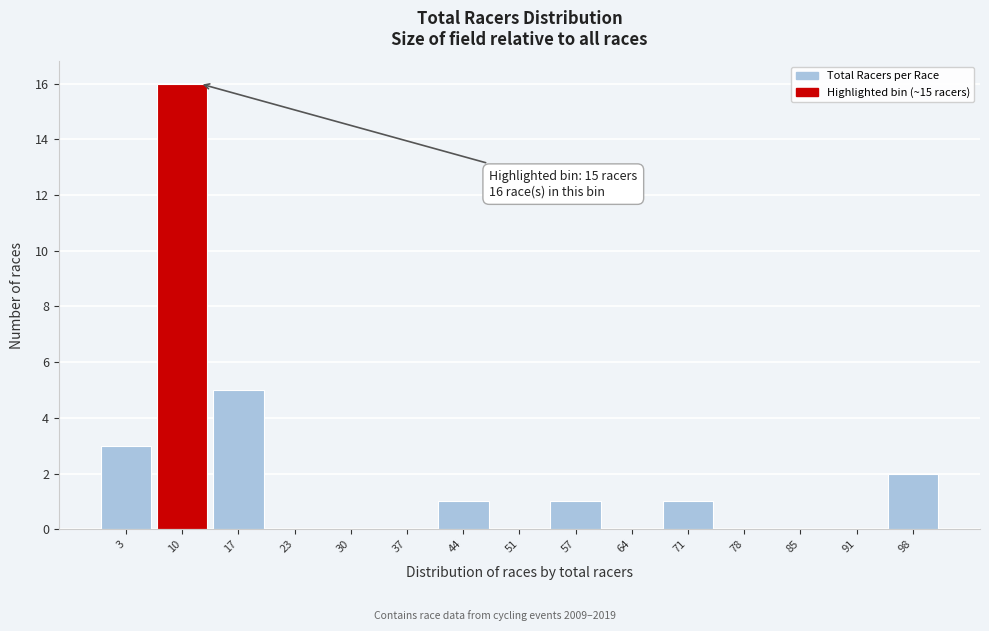

Reading left to right, list all the values displayed in this chart.

3=3	10=16	17=5	23=0	30=0	37=0	44=1	51=0	57=1	64=0	71=1	78=0	85=0	91=0	98=2